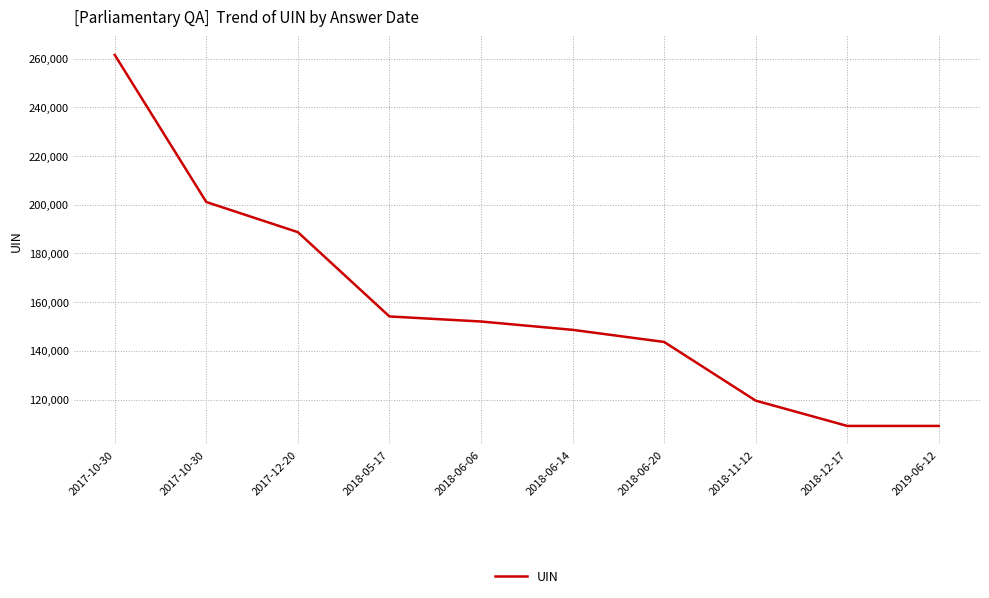

Is this an area chart (filled region under the line)?

No